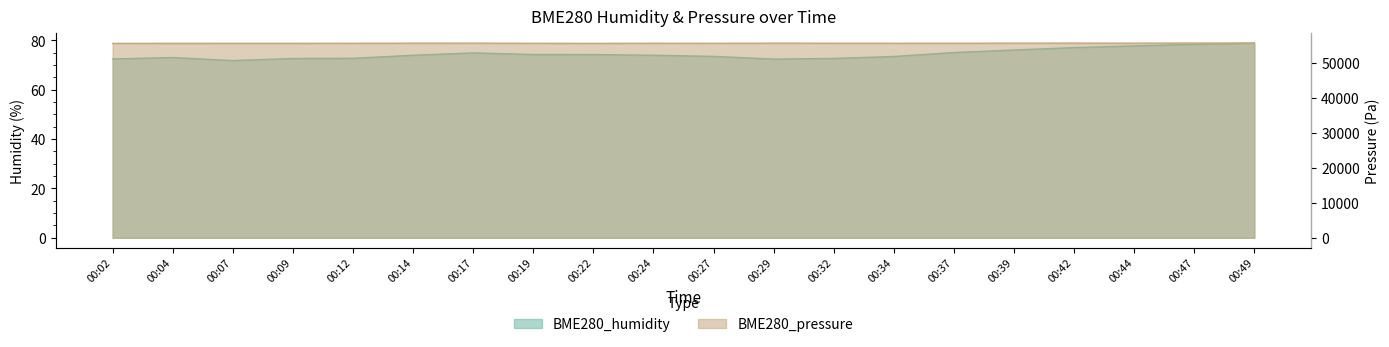

What value does the BME280_humidity series have at 00:04?

73.1